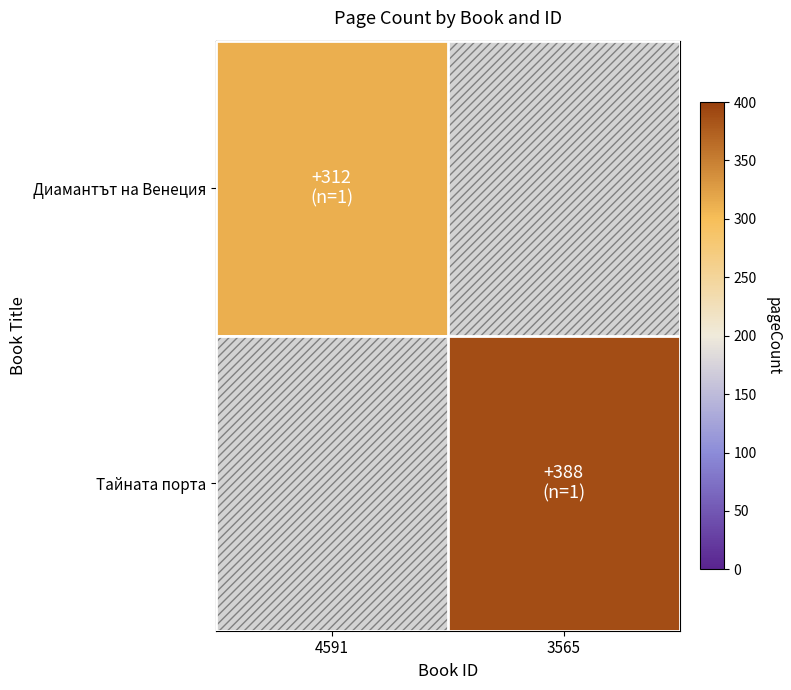

How many positive values does the Тайната порта series have?

1